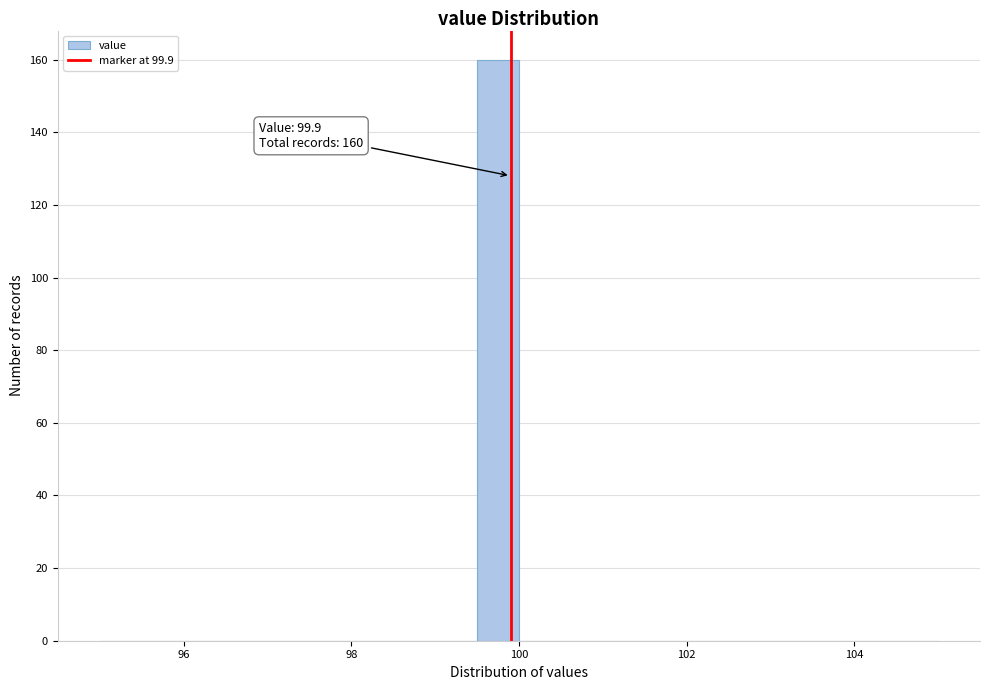

Around what value on the x-axis is the tallest bar? Give the approximate position of its centre, as read against the axis.

99.8